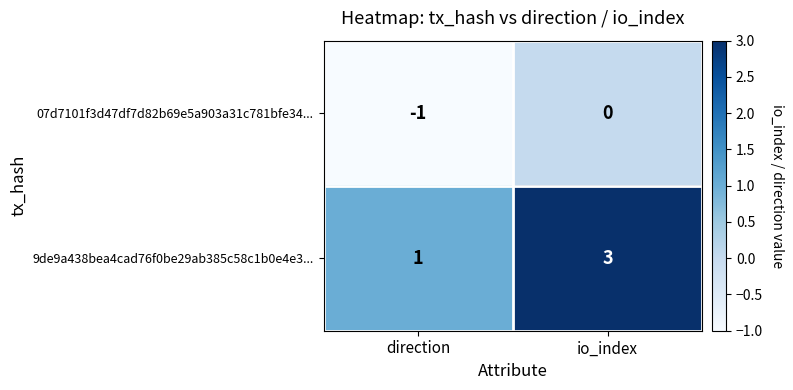

Which category has the highest value across all series?

io_index